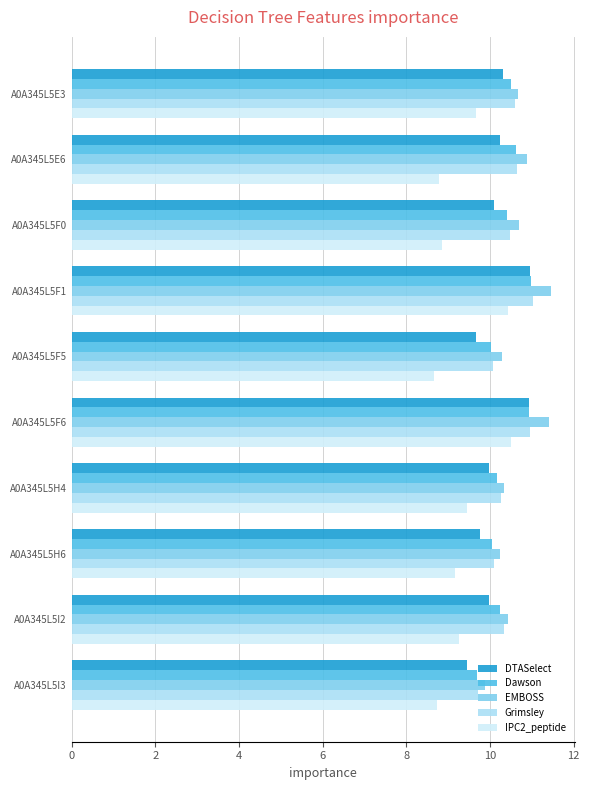

What is the difference between the highest and lowest values at A0A345L5F0?

1.8